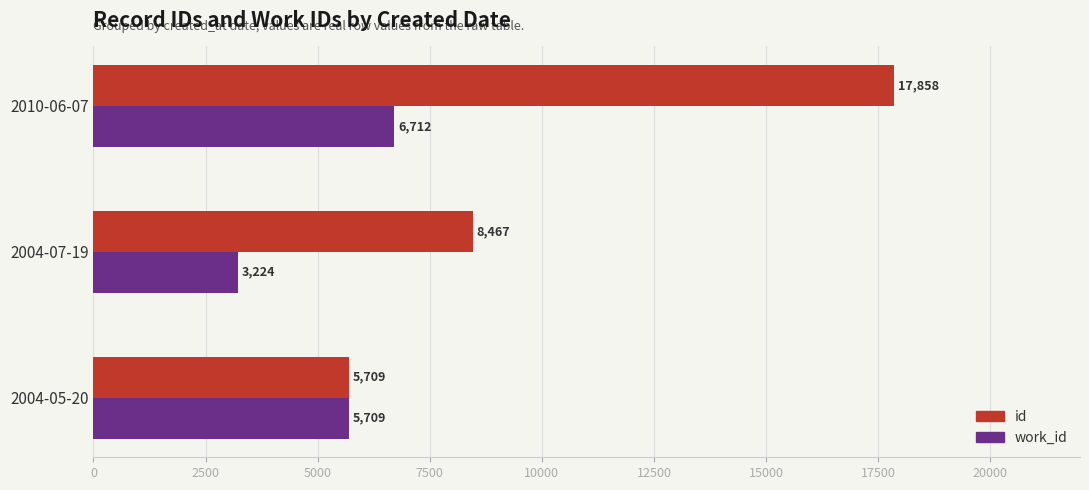

True or false: work_id has a value of 3224 at 2004-07-19.

True